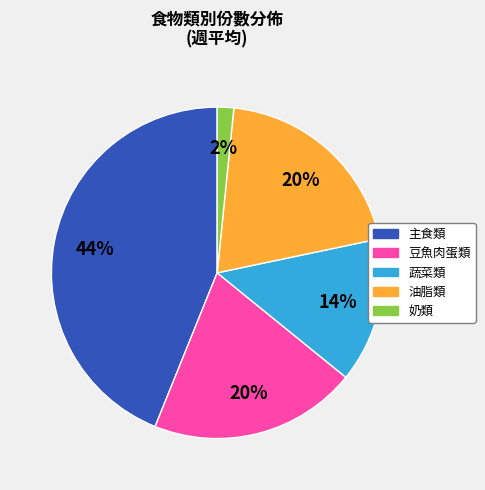

Is there any slice that represents more than half of the pie?

No